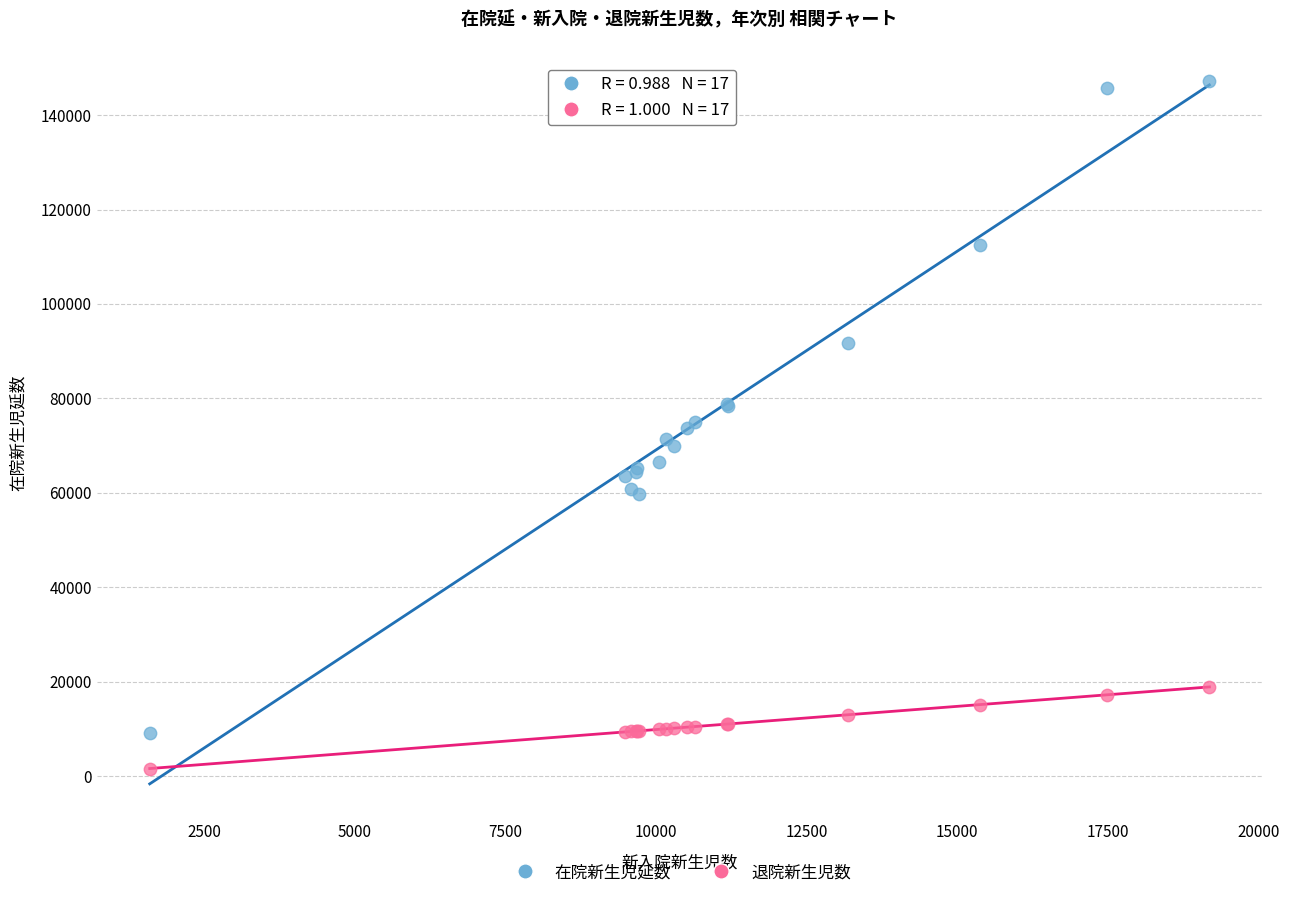

Which series contains the lowest Y value?

退院新生児数